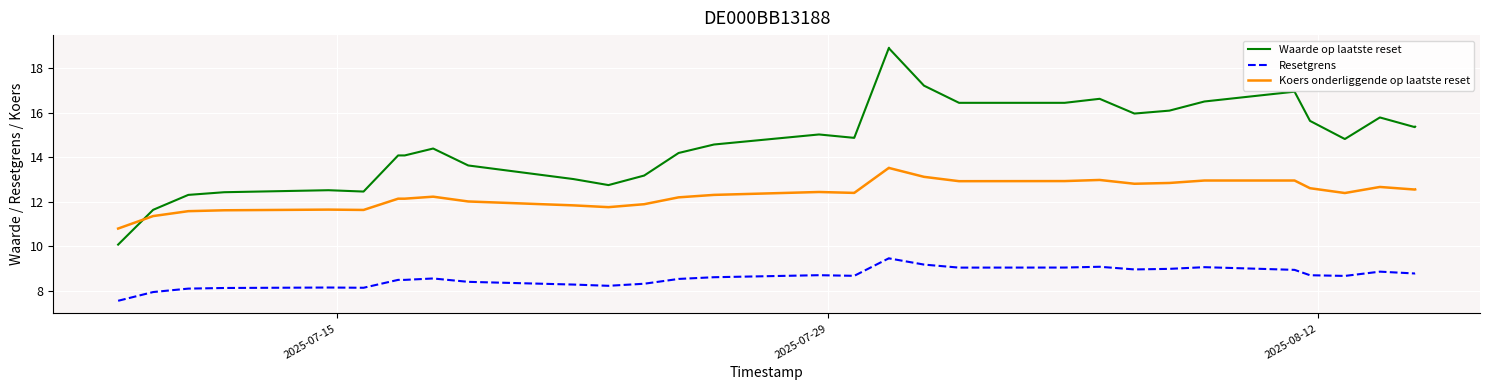

True or false: Resetgrens and Koers onderliggende op laatste reset intersect in this chart.

False